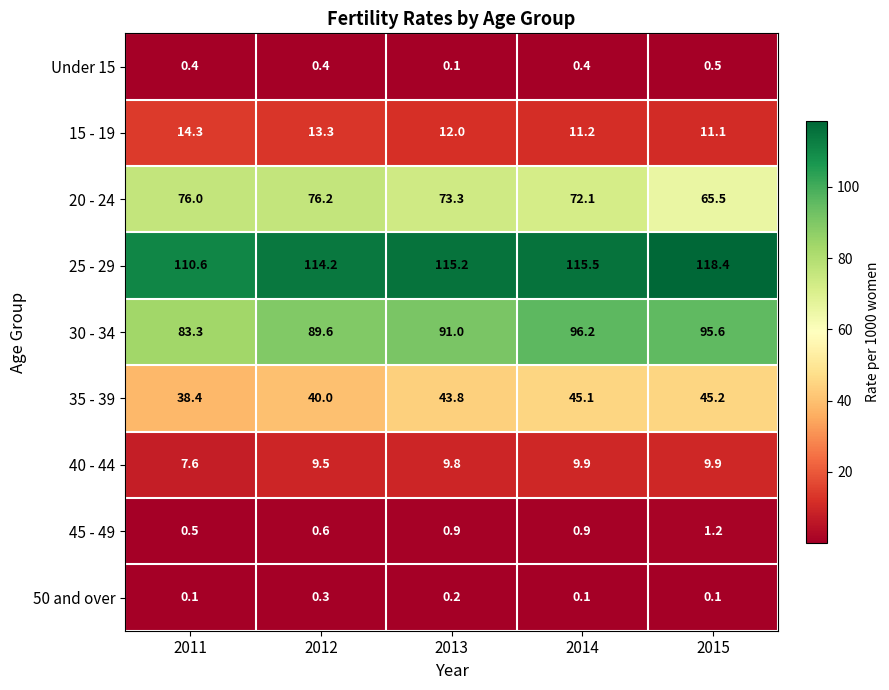

At which label is 30 - 34 closest to 89?

2012